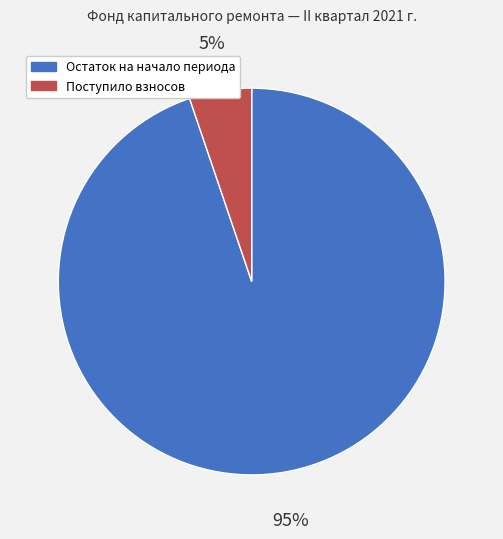

Is there any slice that represents more than half of the pie?

Yes